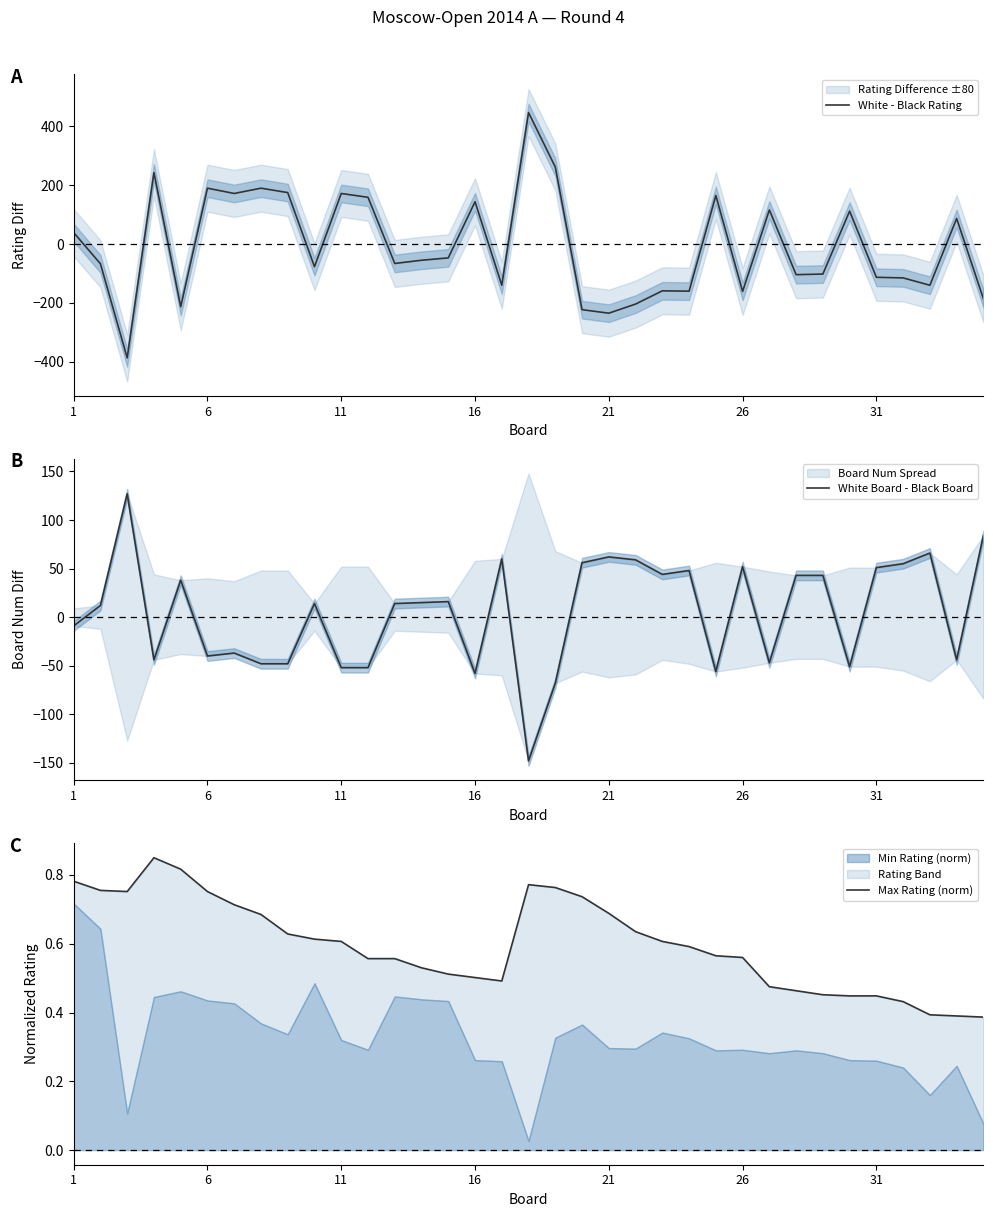

Read the White - Black Rating value at 1.

39